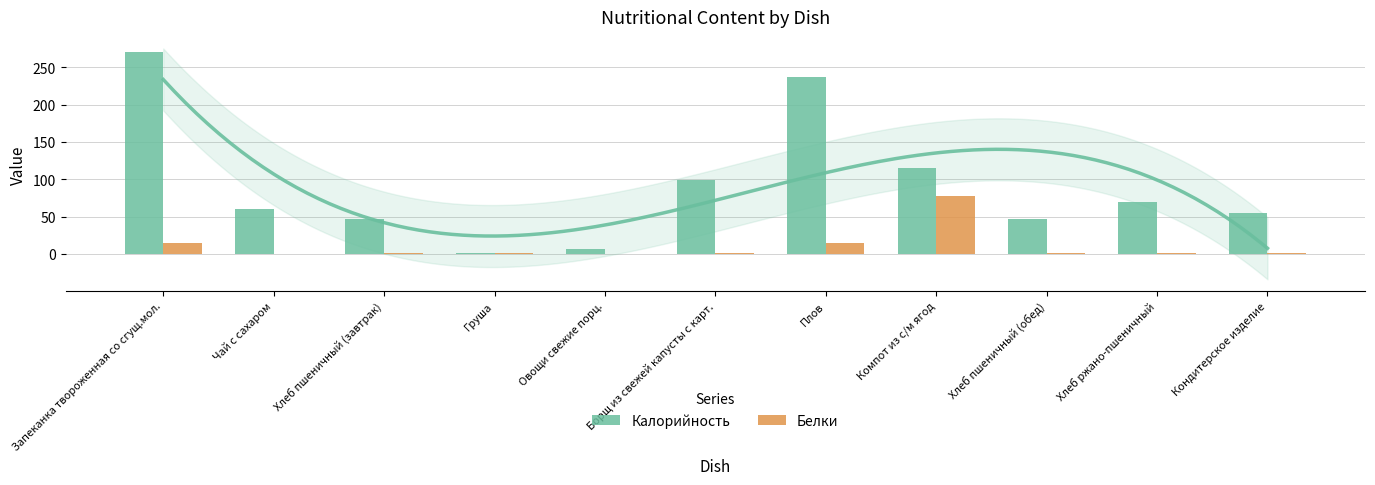

What is the difference between the maximum and minimum values in the Калорийность series?

268.6